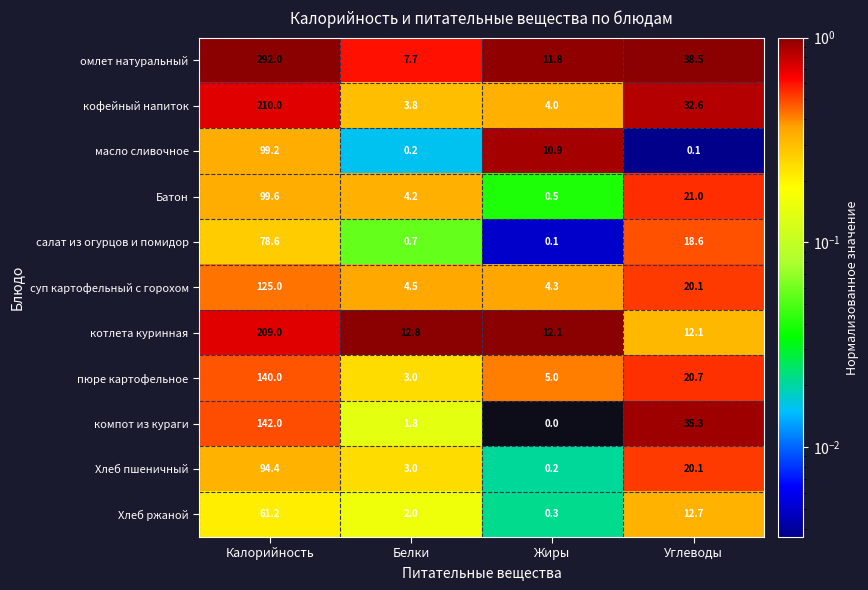

What is the difference between the maximum and minimum values in the суп картофельный с горохом series?

120.7